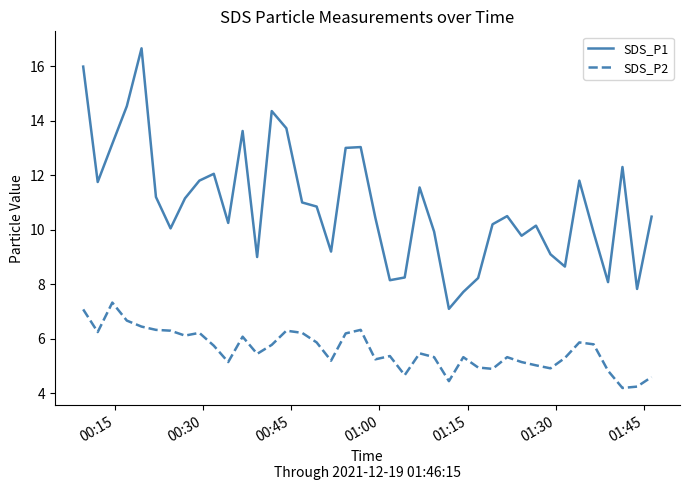

What is the highest value of the SDS_P2 series?

7.3